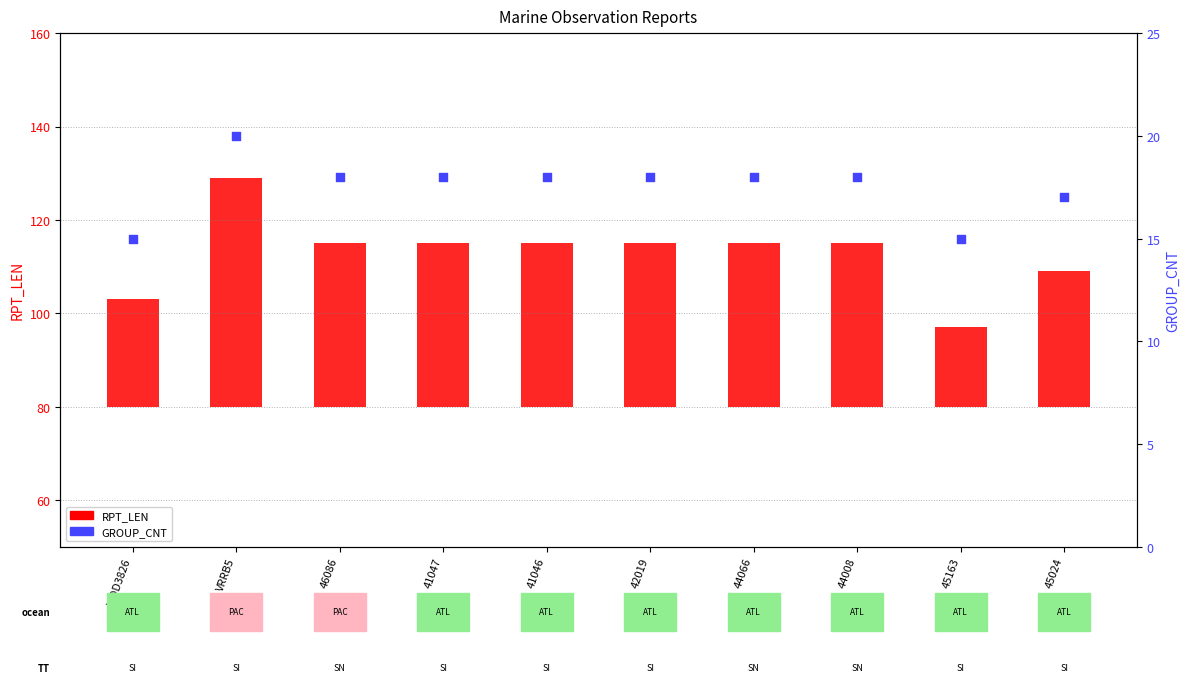

Which has a higher value, 44066 or 41047?

44066